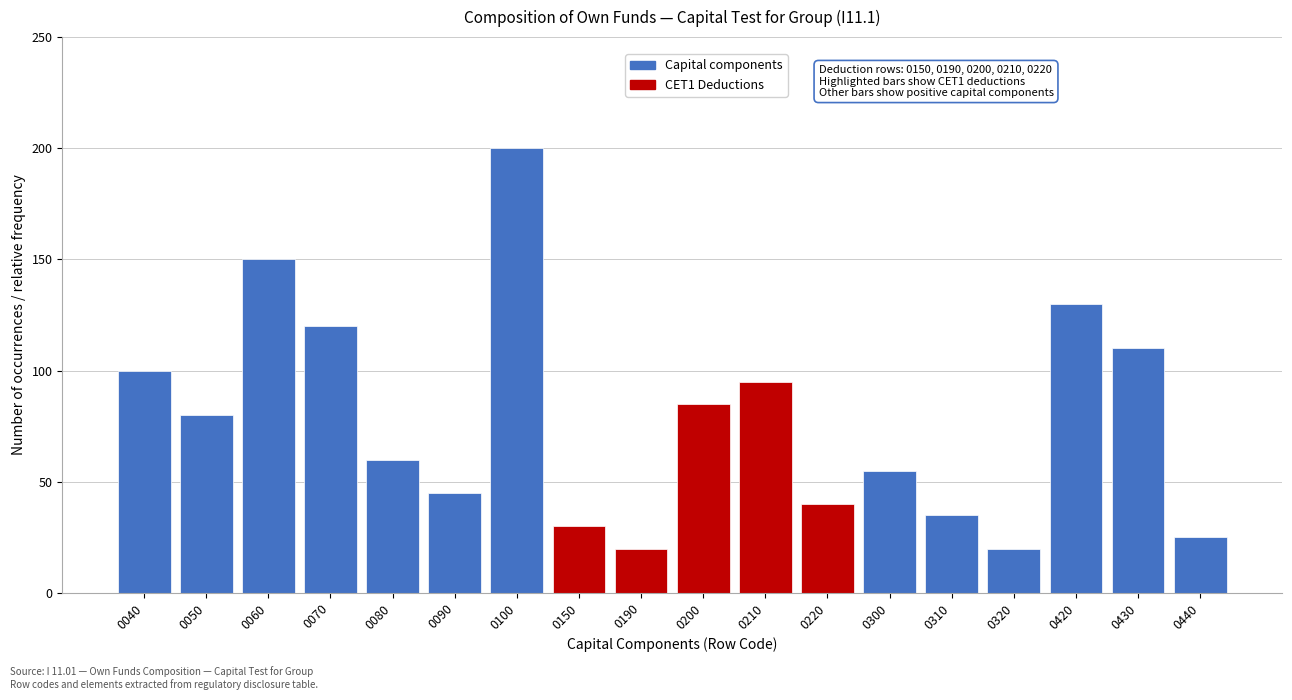

Reading right to left, extract all data points from this chart.

25	110	130	20	35	55	40	95	85	20	30	200	45	60	120	150	80	100